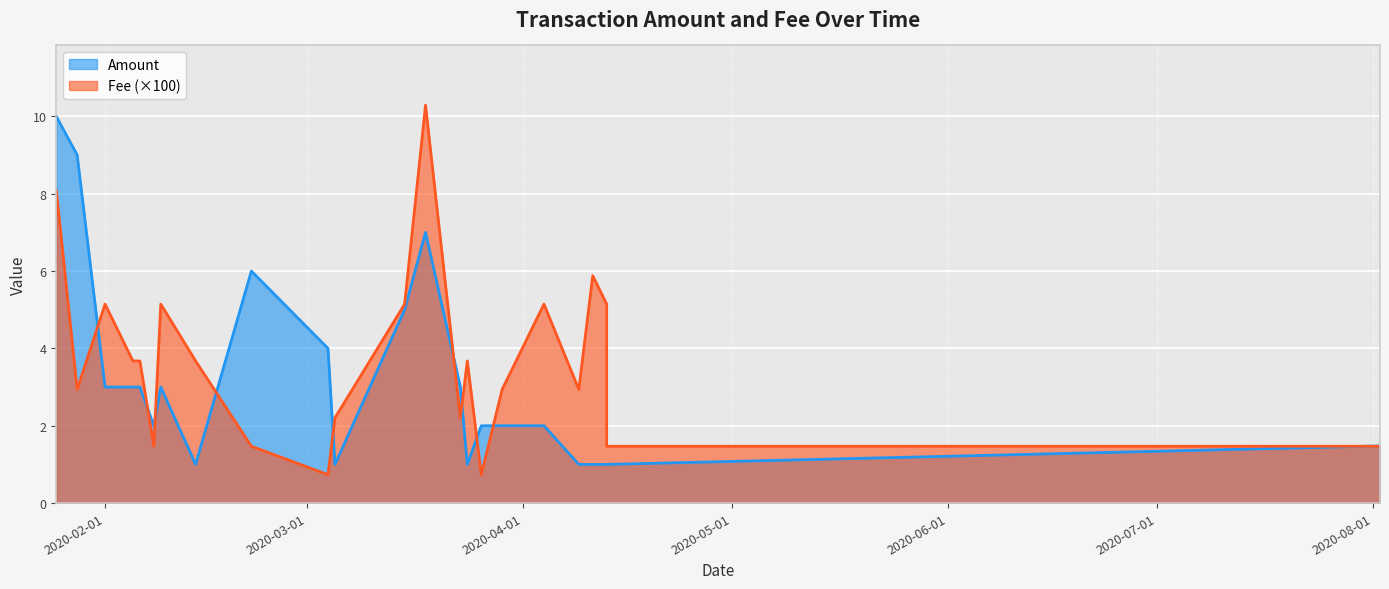

What are all the series names shown in the legend?

Amount, Fee